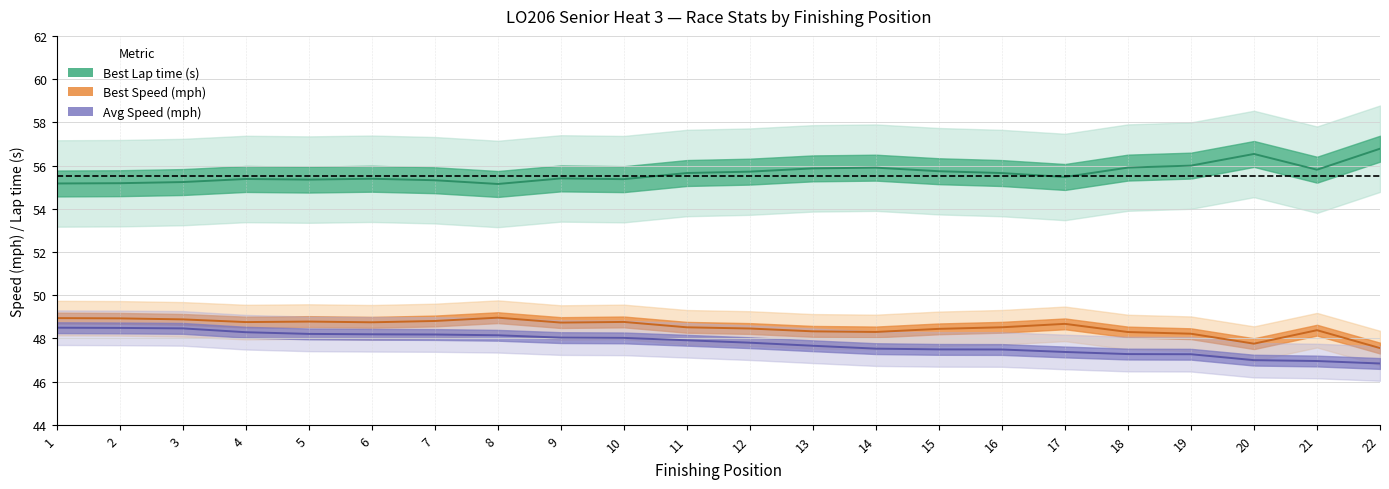

What is the spread (max minus min) of values at 18?

8.6